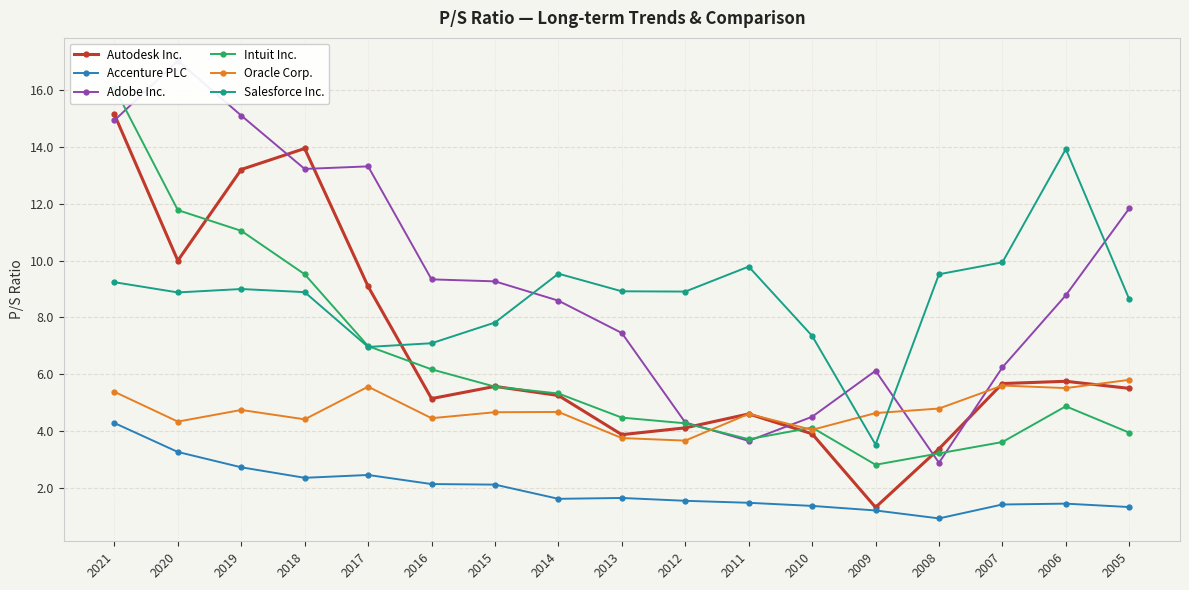

What is the difference between the highest and lowest values at 2020?

13.8